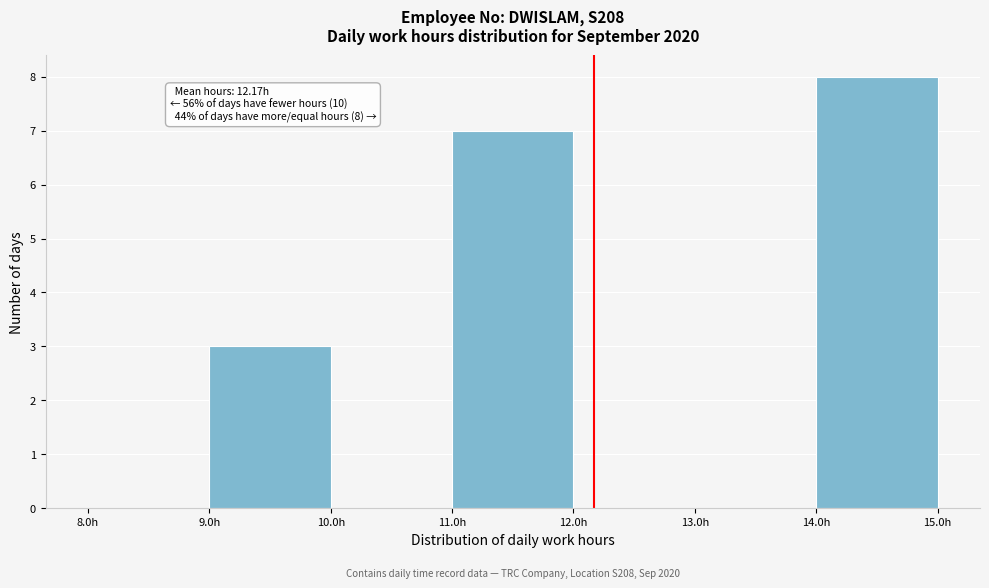

Which range on the x-axis has the tallest bar?

14 to 15